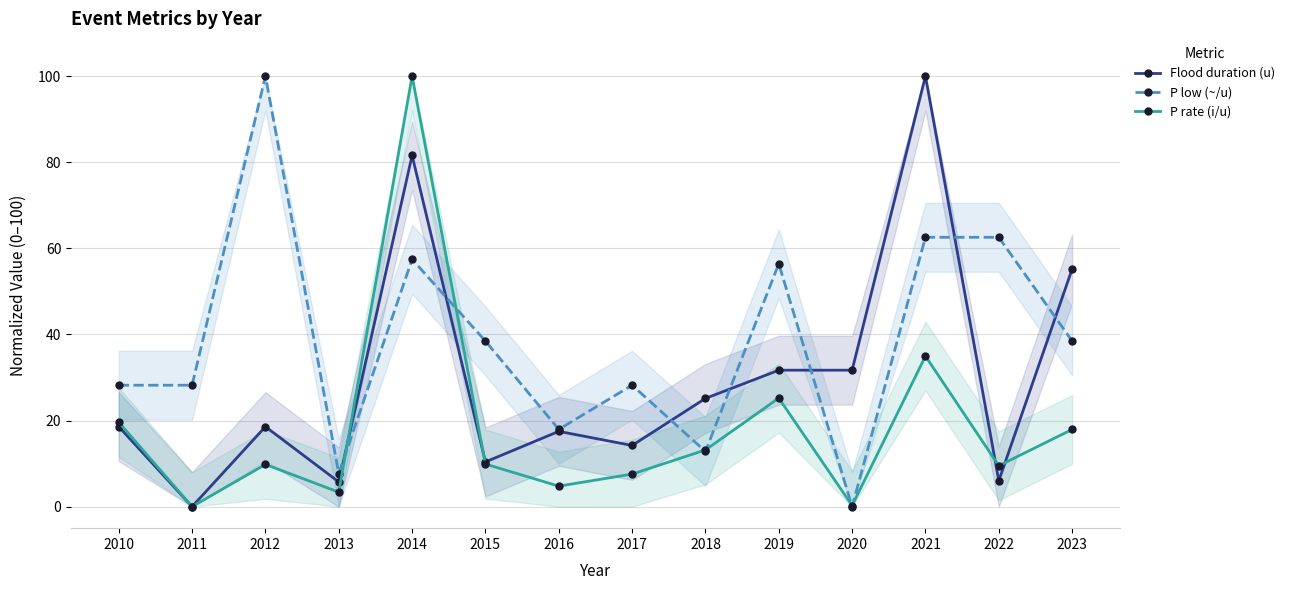

Which series changed the most between 2013 and 2014?

P rate (i/u)